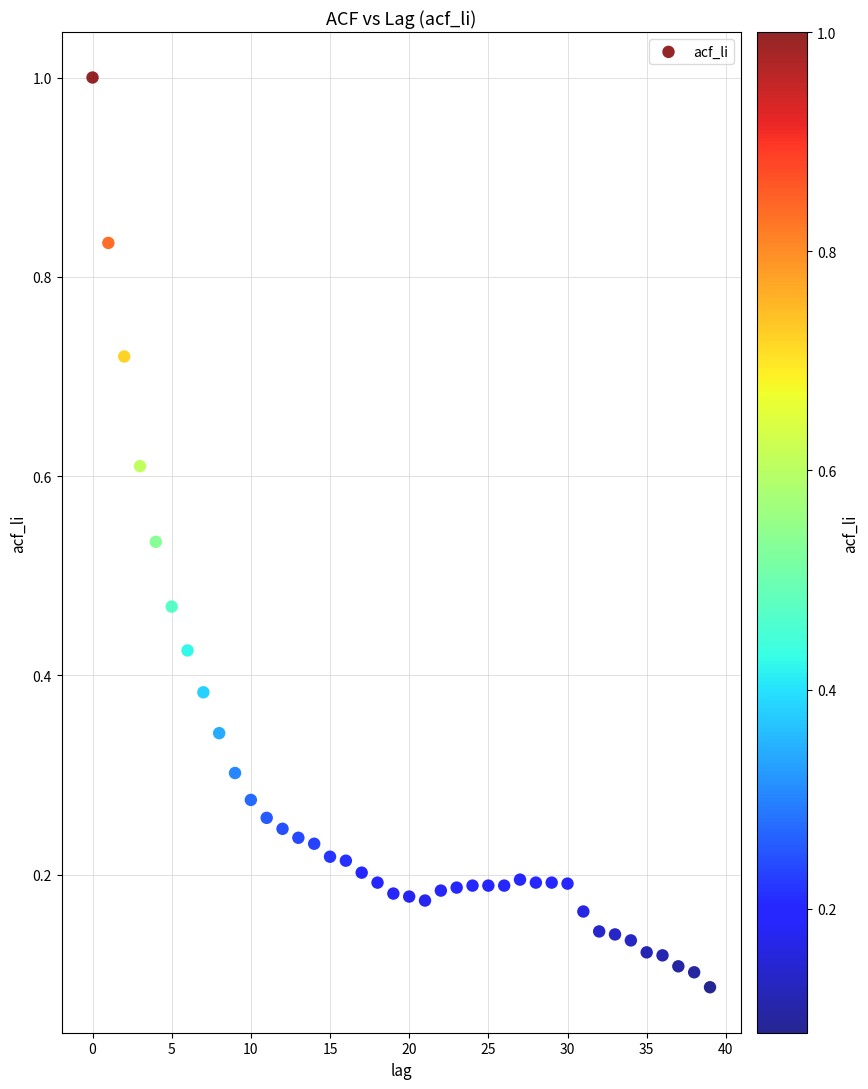

What is the range of Y values (max minus min)?

0.9